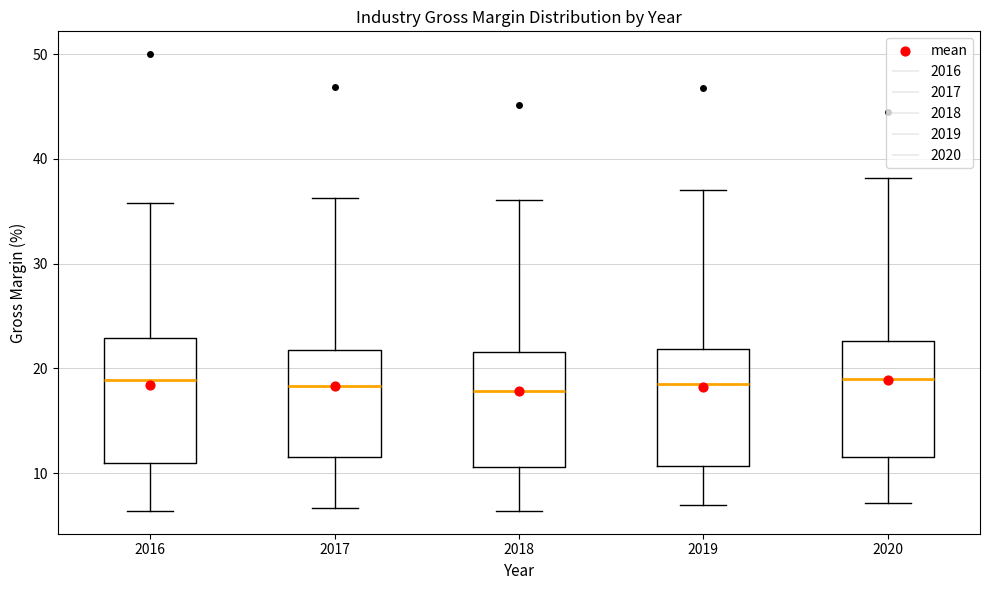

Reading left to right, read every box against the y-axis: the position of its median line, the range the box covers, and the ends of its whiskers. The values are not printed on the chart, so give them approximately, as read against the axis.

2016: median 19, box 11 to 23, whiskers 6 to 36
2017: median 18, box 12 to 22, whiskers 7 to 36
2018: median 18, box 11 to 22, whiskers 6 to 36
2019: median 19, box 11 to 22, whiskers 7 to 37
2020: median 19, box 12 to 23, whiskers 7 to 38